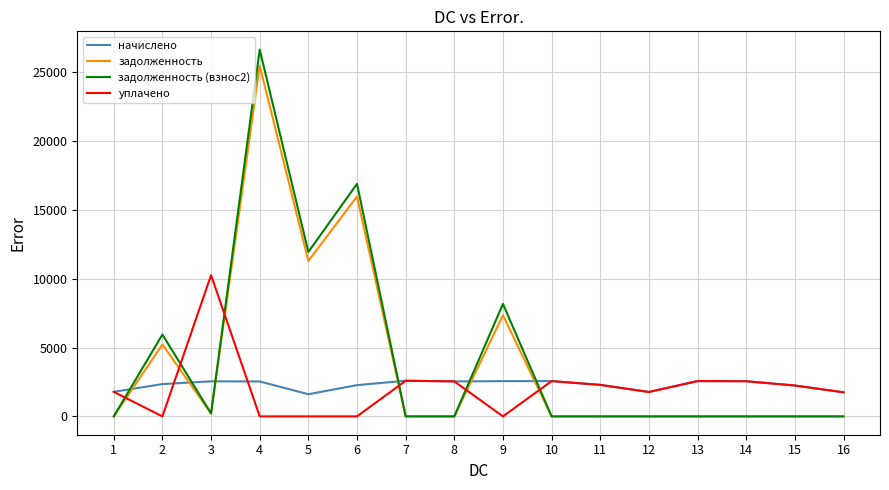

Which series has the largest range (max minus min)?

задолженность (взнос2)